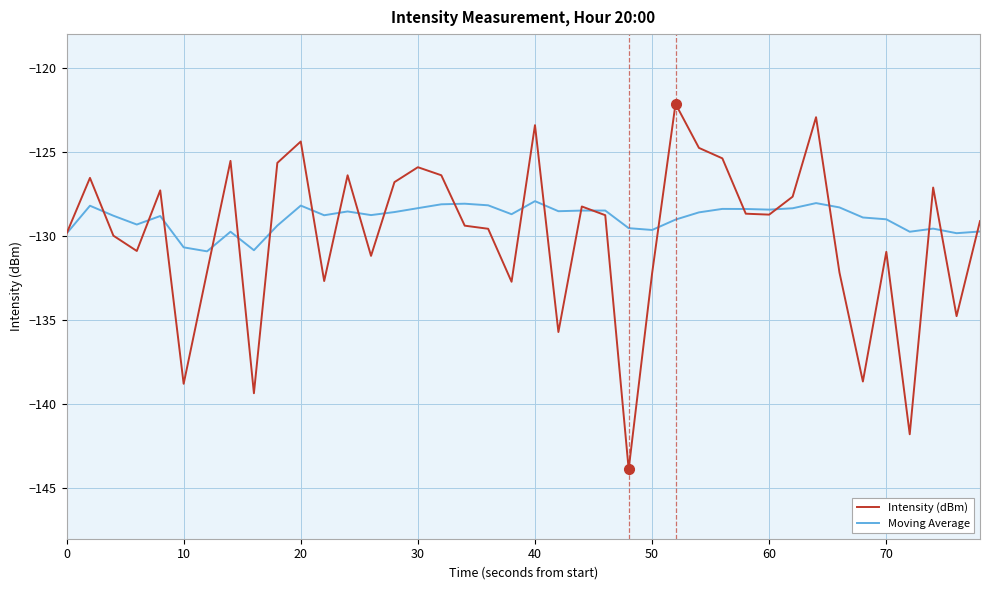

What is the minimum value shown in the chart?

-143.9